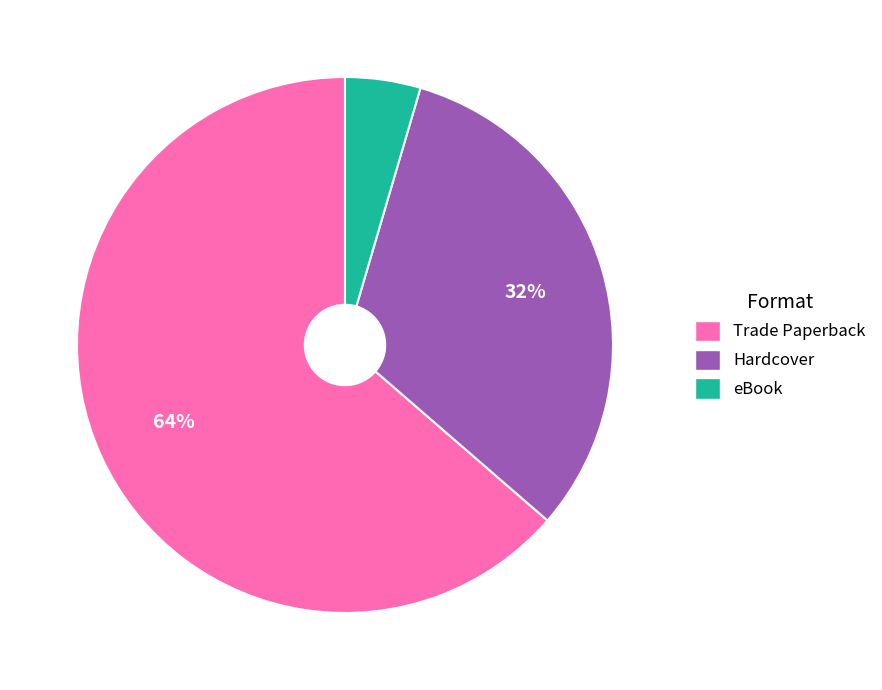

Which category has the smallest portion of the pie?

eBook